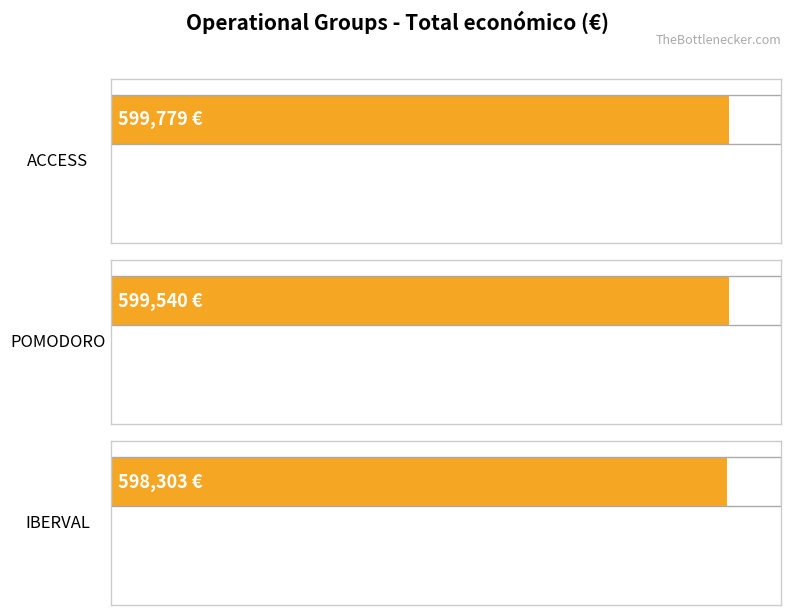

What is the label of the 2nd bar from the left?

POMODORO